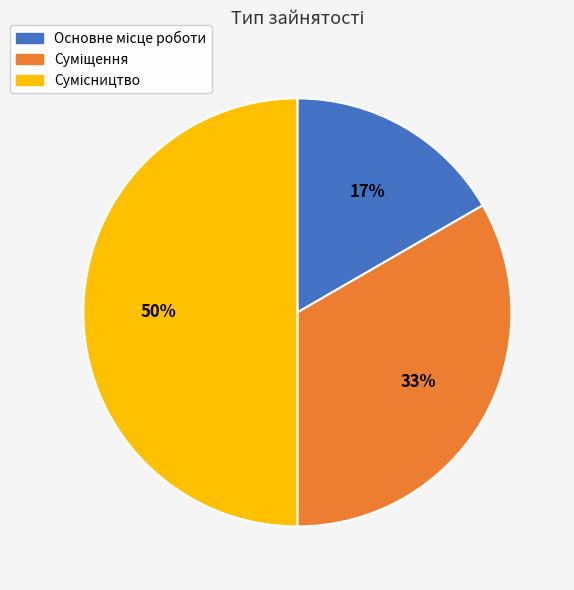

To the nearest percent, what is the average slice percentage?

33%